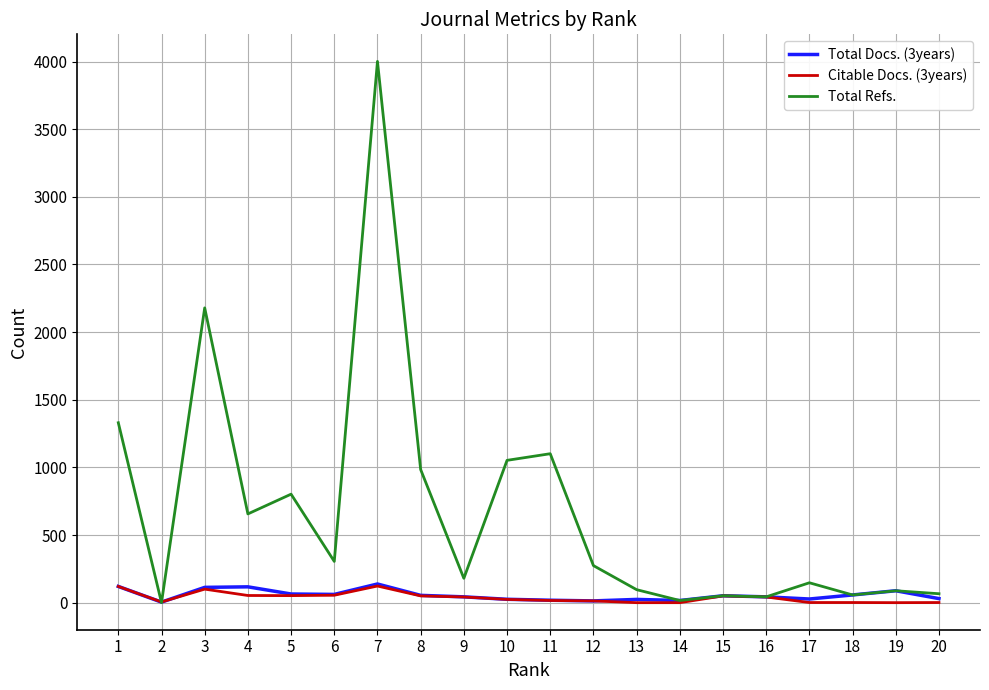

What is the average value of the Total Docs. (3years) series?

55